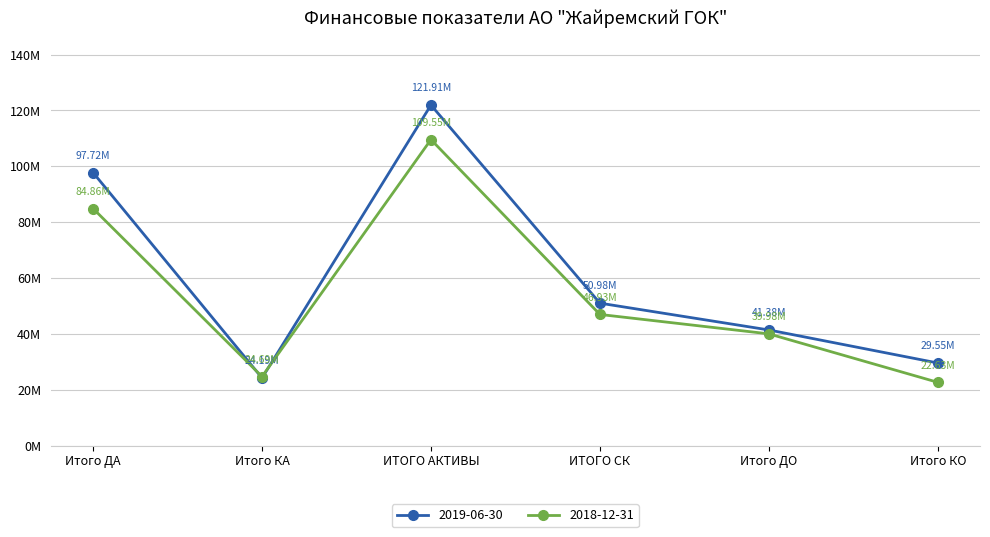

Reading left to right, transcribe all the data shown in this chart.

2019-06-30: 97718782	24190280	121909062	50977670	41379690	29551702
2018-12-31: 84856977	24688246	109545223	46932684	39982322	22630217